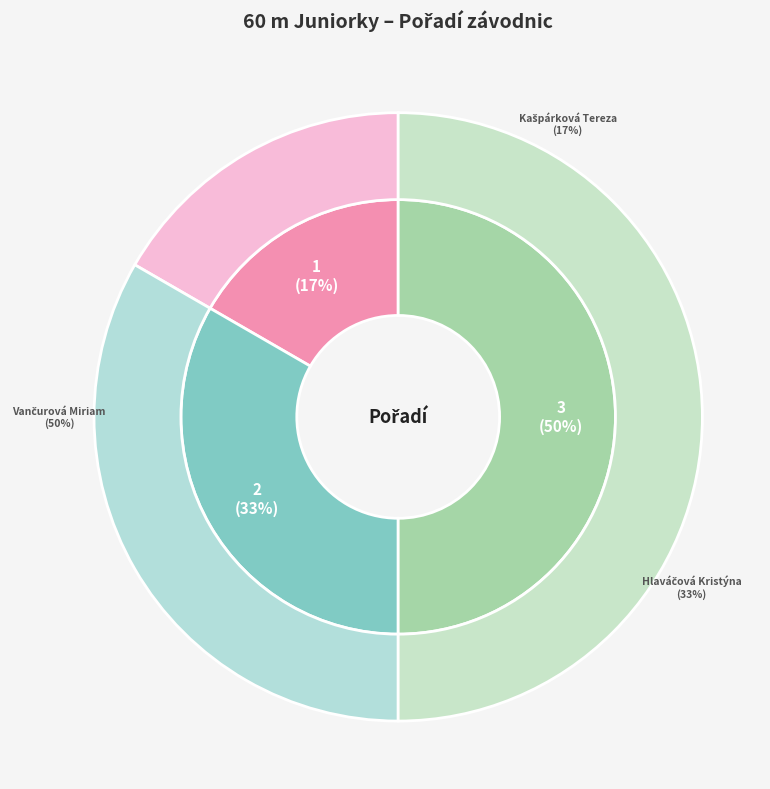

To the nearest percent, what is the average slice percentage?

33%